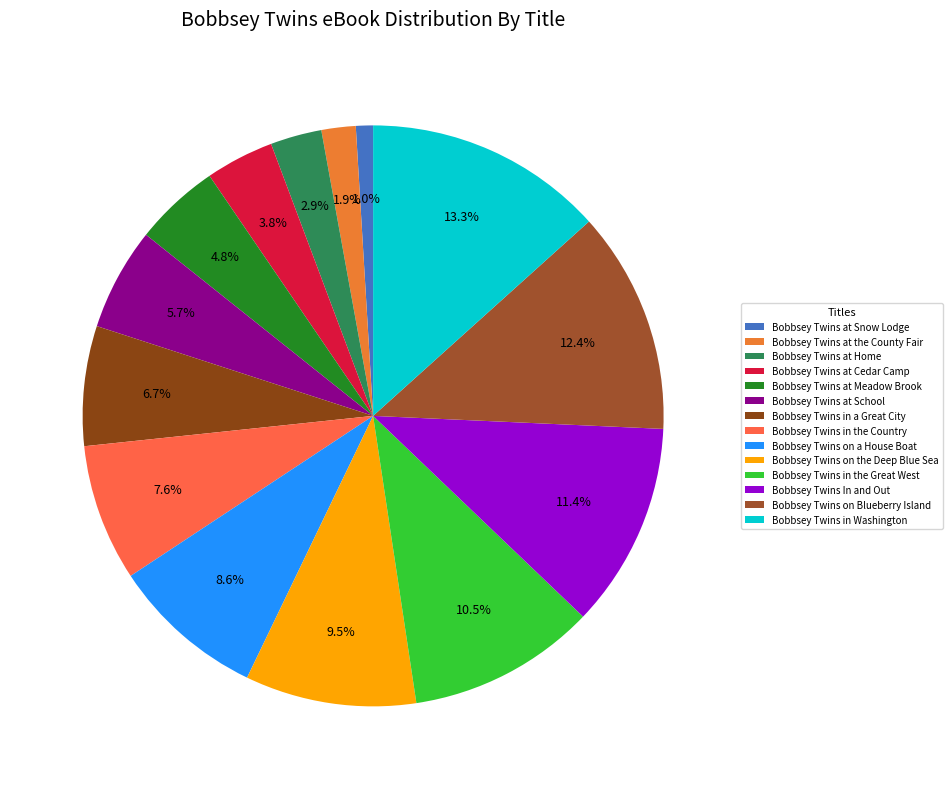

What percentage is the Bobbsey Twins at Snow Lodge slice, to the nearest percent?

1%